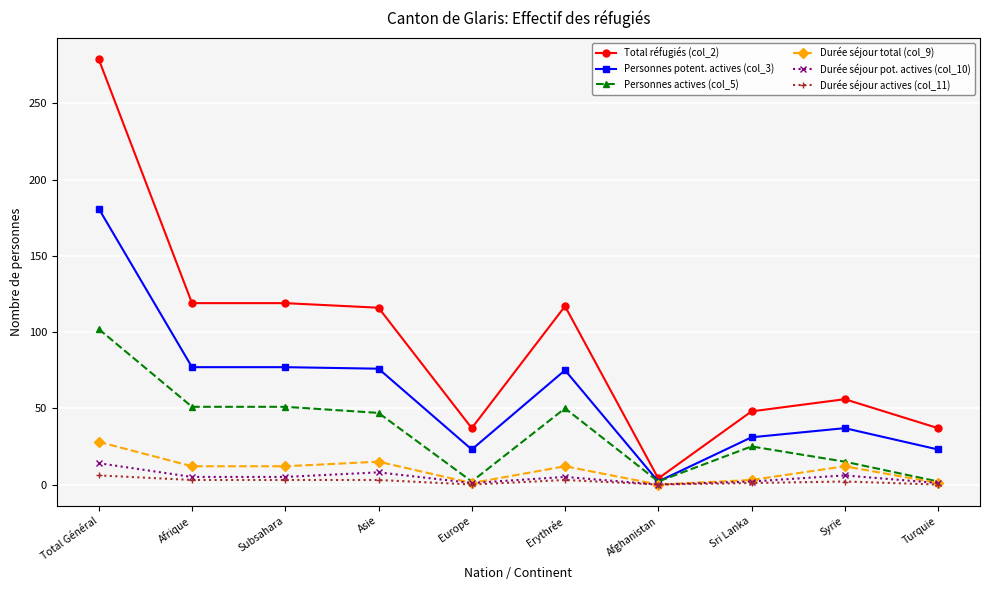

Is the value of Durée séjour actives (col_11) at Sri Lanka greater than the value of Personnes actives (col_5) at Asie?

No